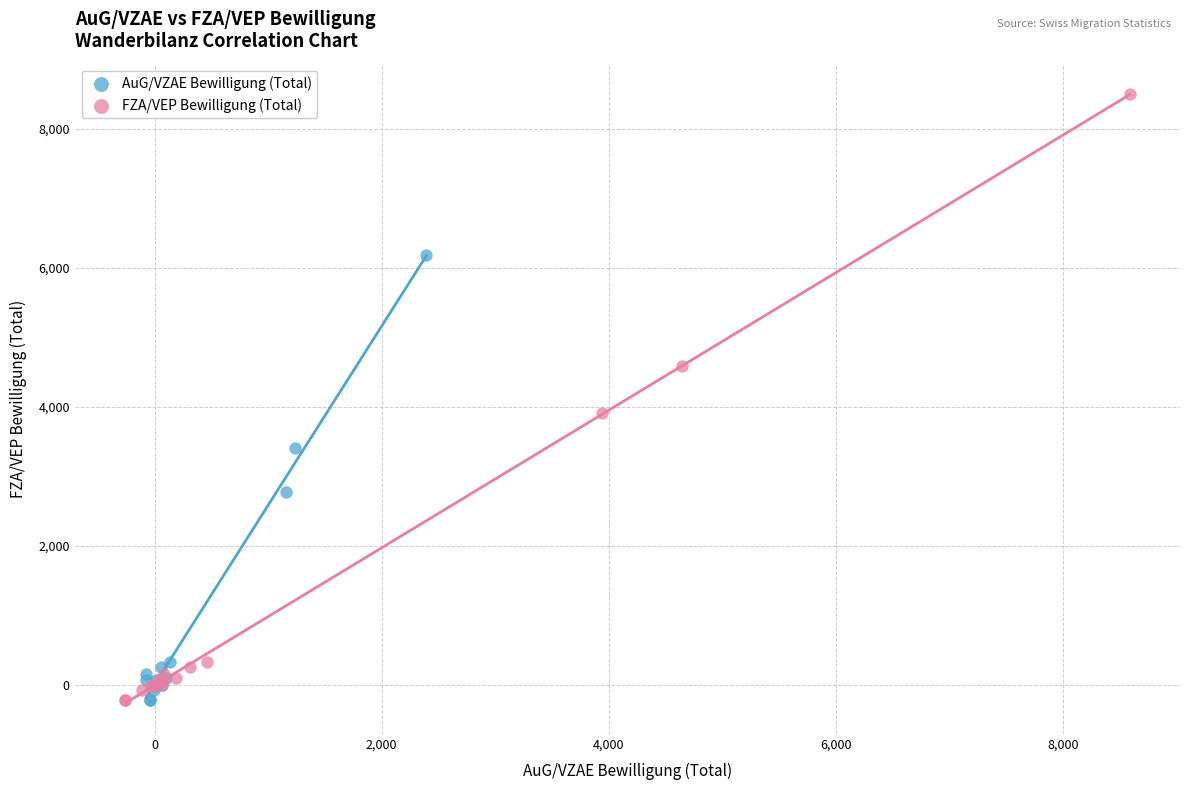

Which series contains the highest Y value?

FZA/VEP Bewilligung (Total)